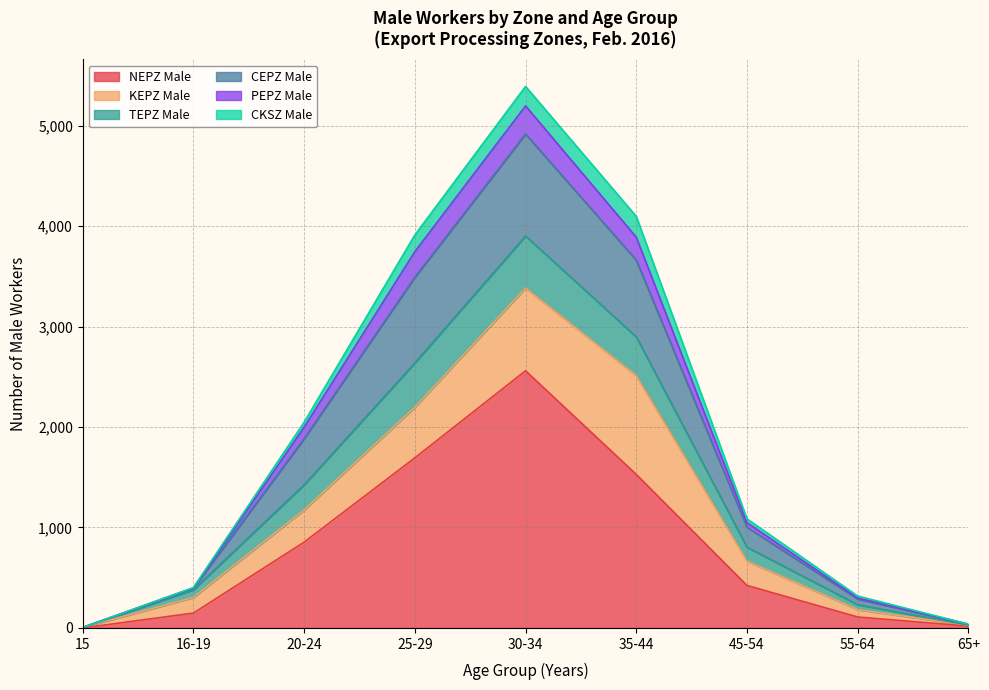

Where is NEPZ Male nearest to the value 1280?

35-44